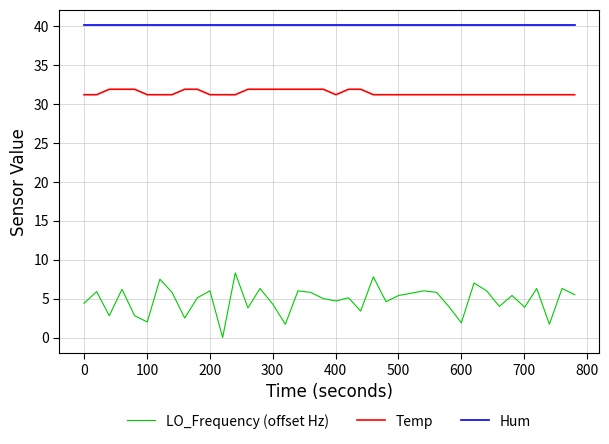

Is this an area chart (filled region under the line)?

No